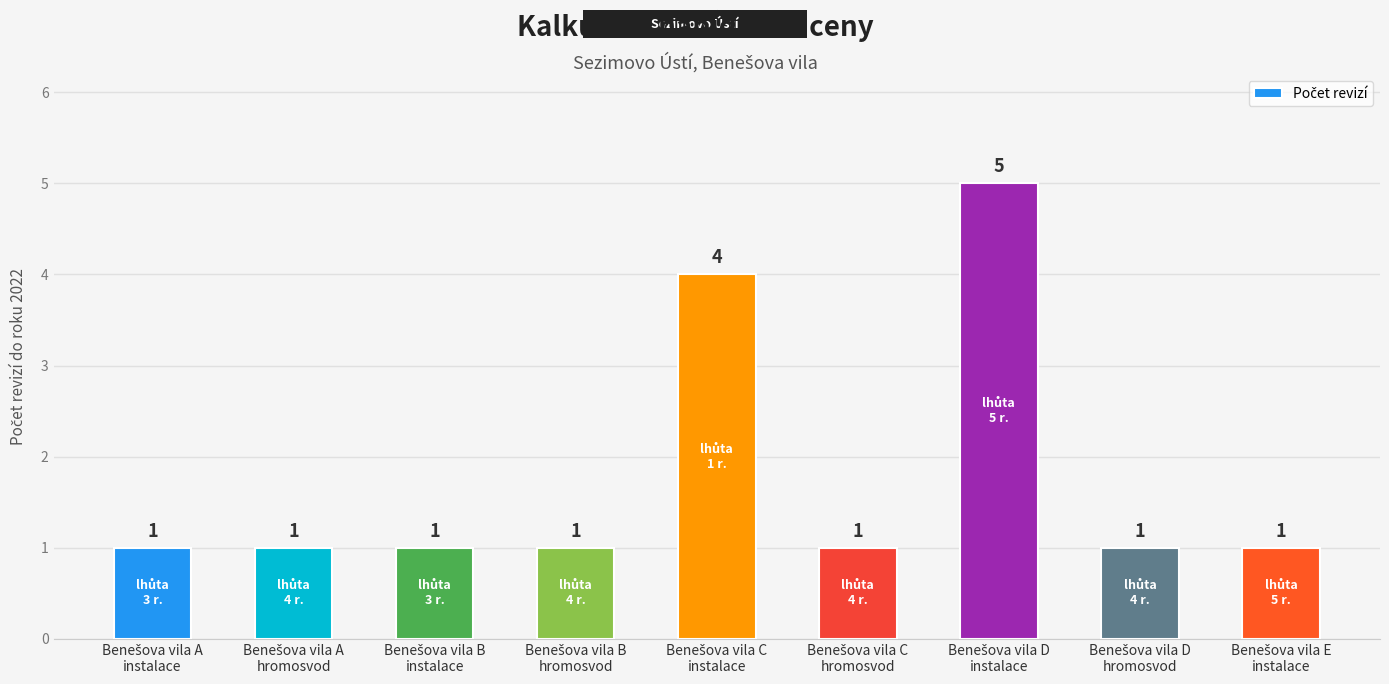

What is the maximum value shown in the chart?

5